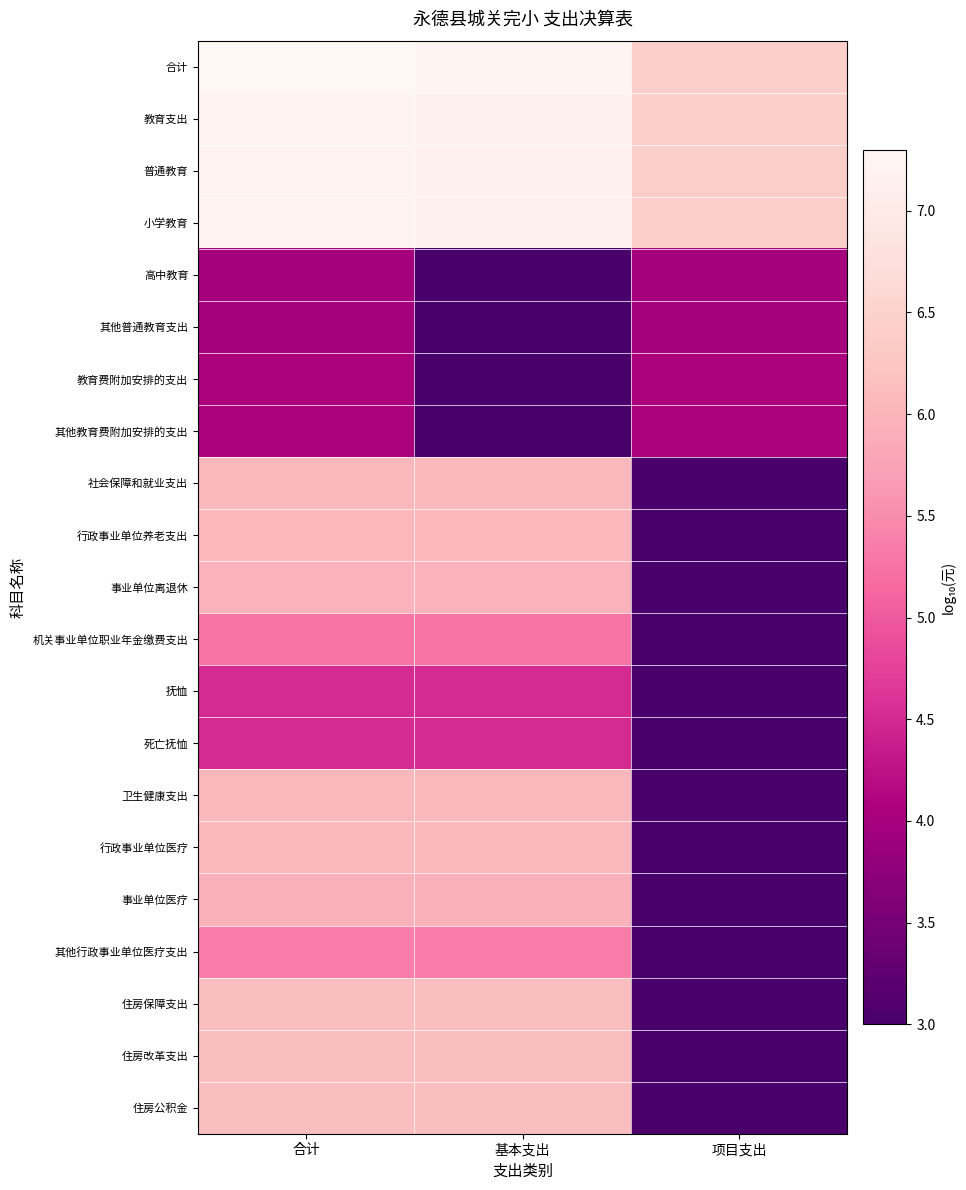

What is the spread (max minus min) of values at 项目支出?

3.4